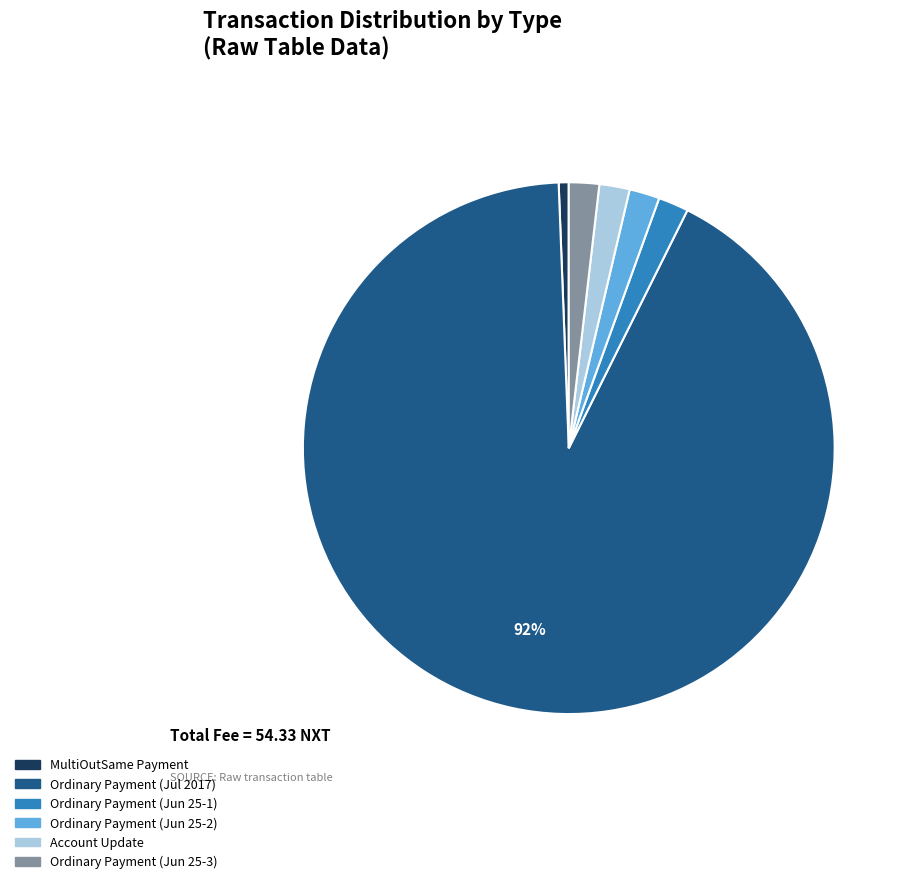

What is the ratio of the value at Account Update to the value at Ordinary Payment (Jun 25-1)?

1.0